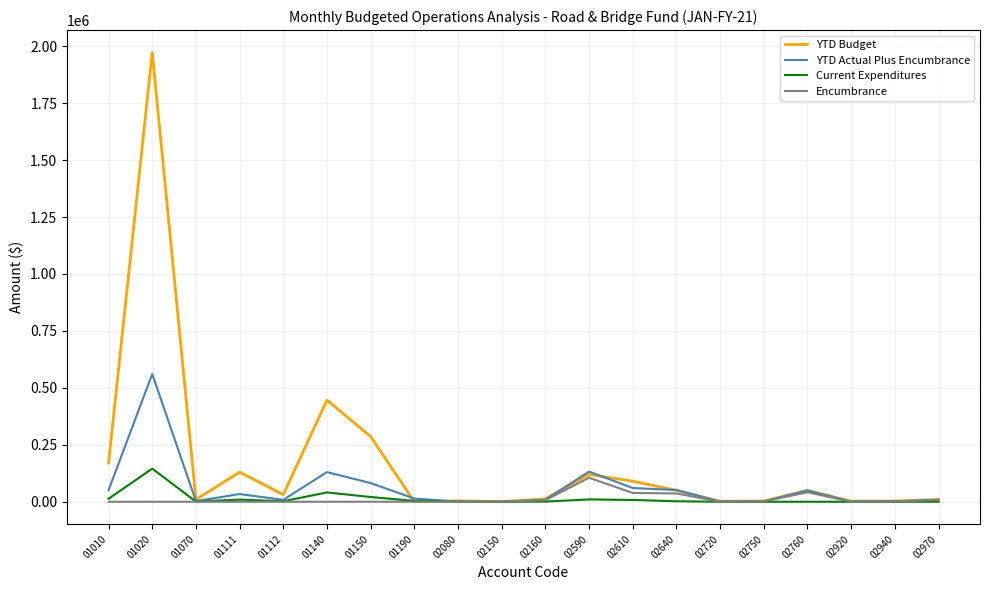

The value of Encumbrance at 01020 is 0.0. True or false?

True